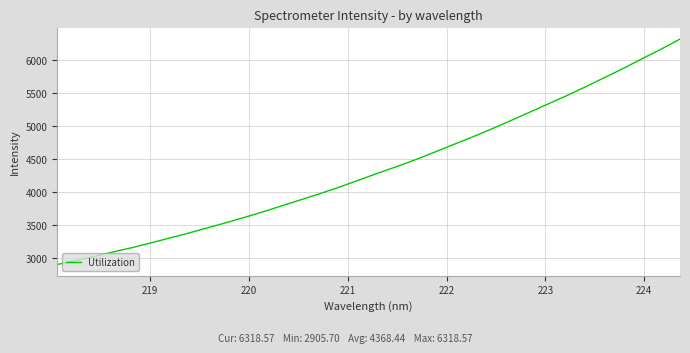

What is the smallest value displayed?

2905.7